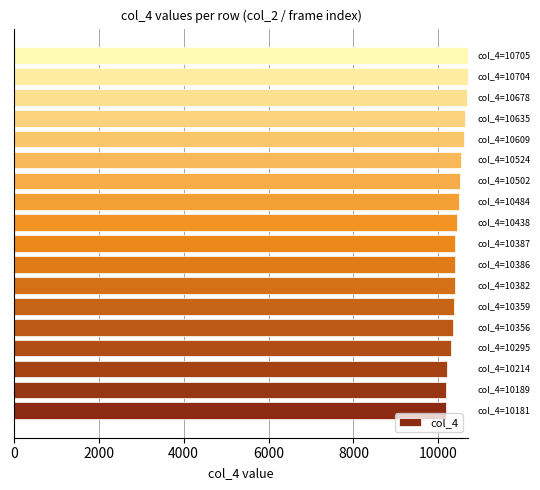

What is the average value?

10446